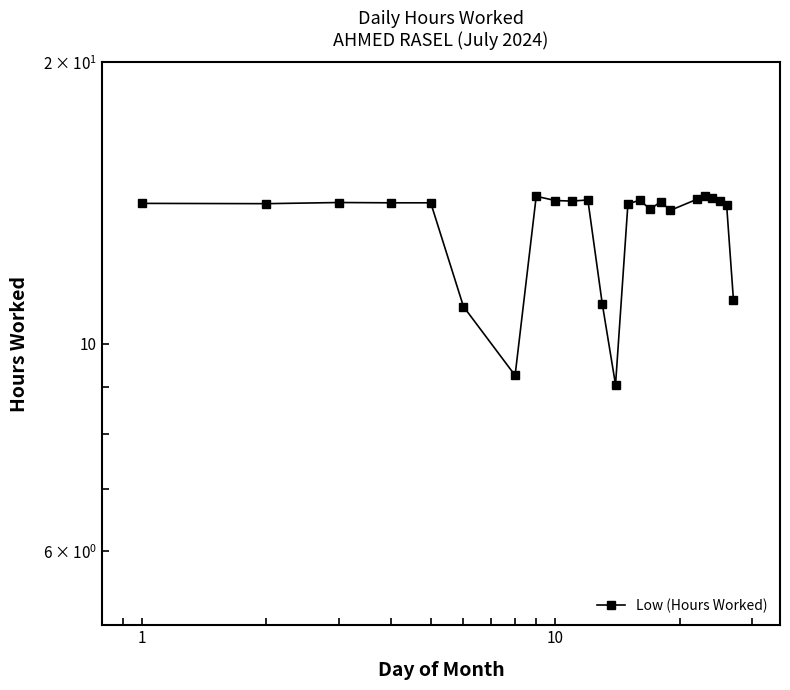

Reading left to right, transcribe all the data shown in this chart.

14.1	14.1	14.2	14.2	14.2	11.0	9.2	14.4	14.2	14.2	14.2	11.0	9.0	14.1	14.2	13.9	14.2	13.9	14.3	14.4	14.3	14.2	14.1	11.2